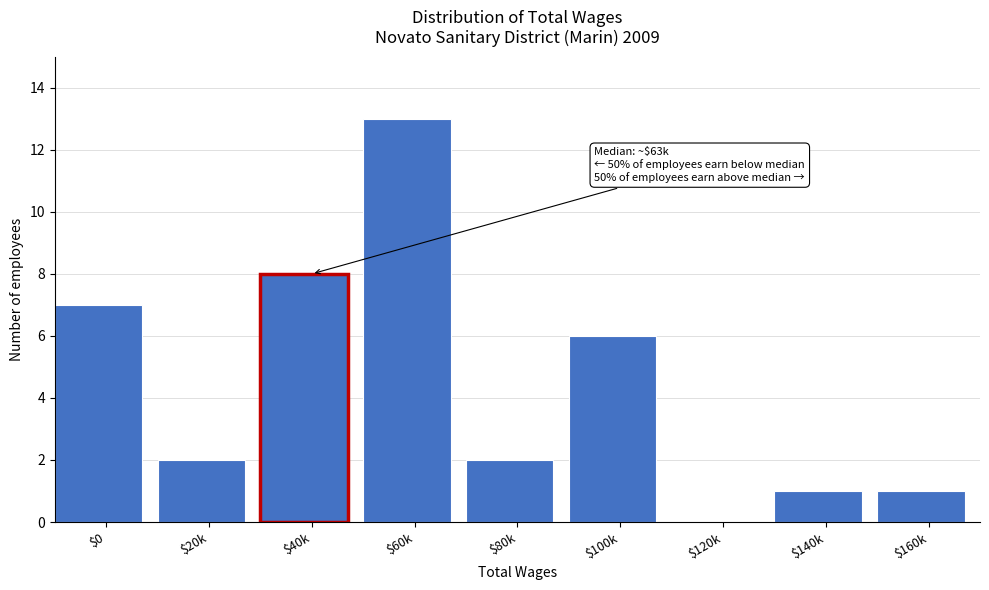

Which category has the highest value across all series?

$60k